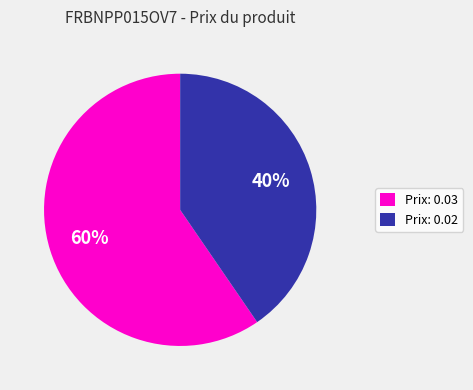

Rank the categories by value from lowest to highest.

Prix: 0.02, Prix: 0.03